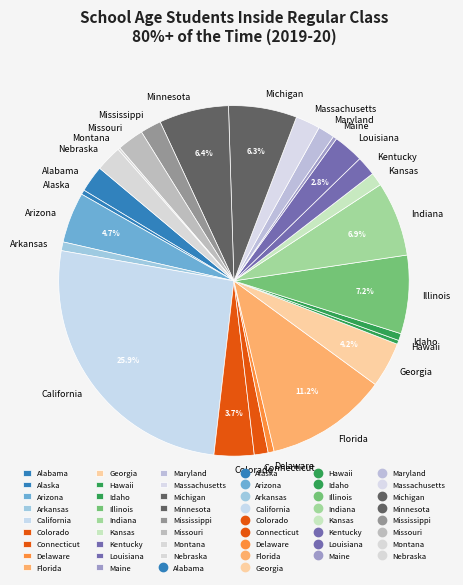

Approximately how many times larger is the value at Missouri compared to Maine?

7.1